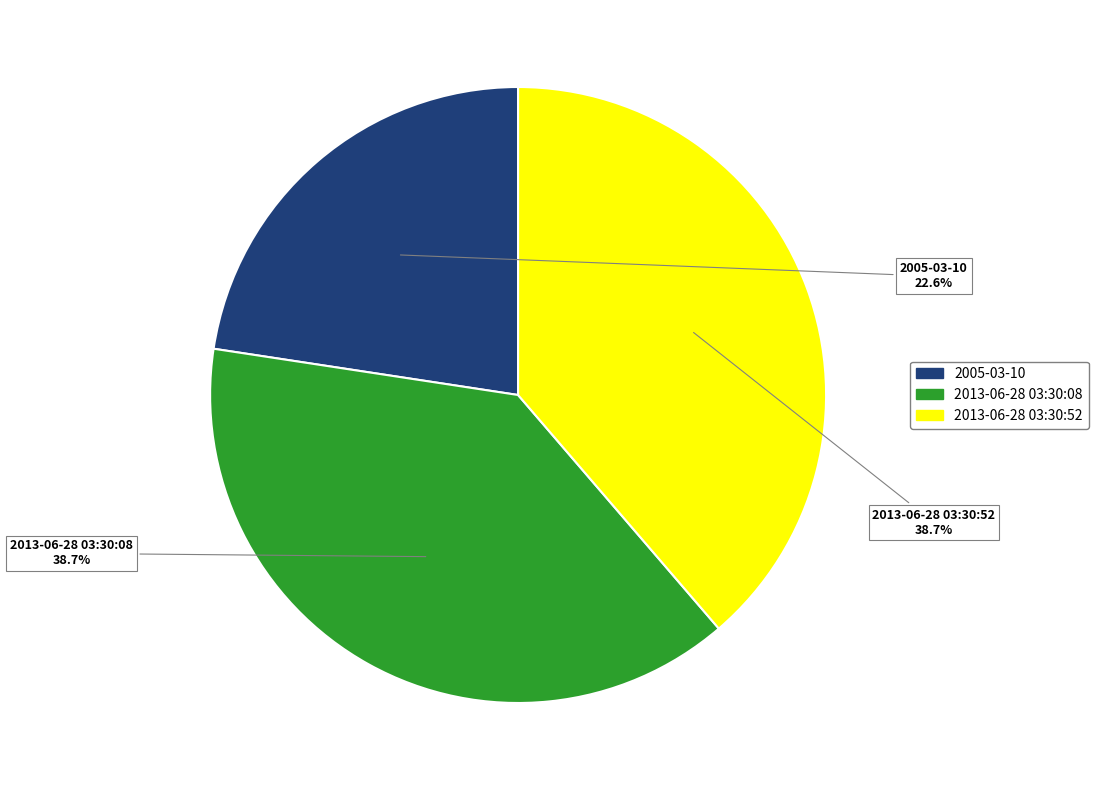

What percentage do 2005-03-10 and 2013-06-28 03:30:08 together represent?

61.3%